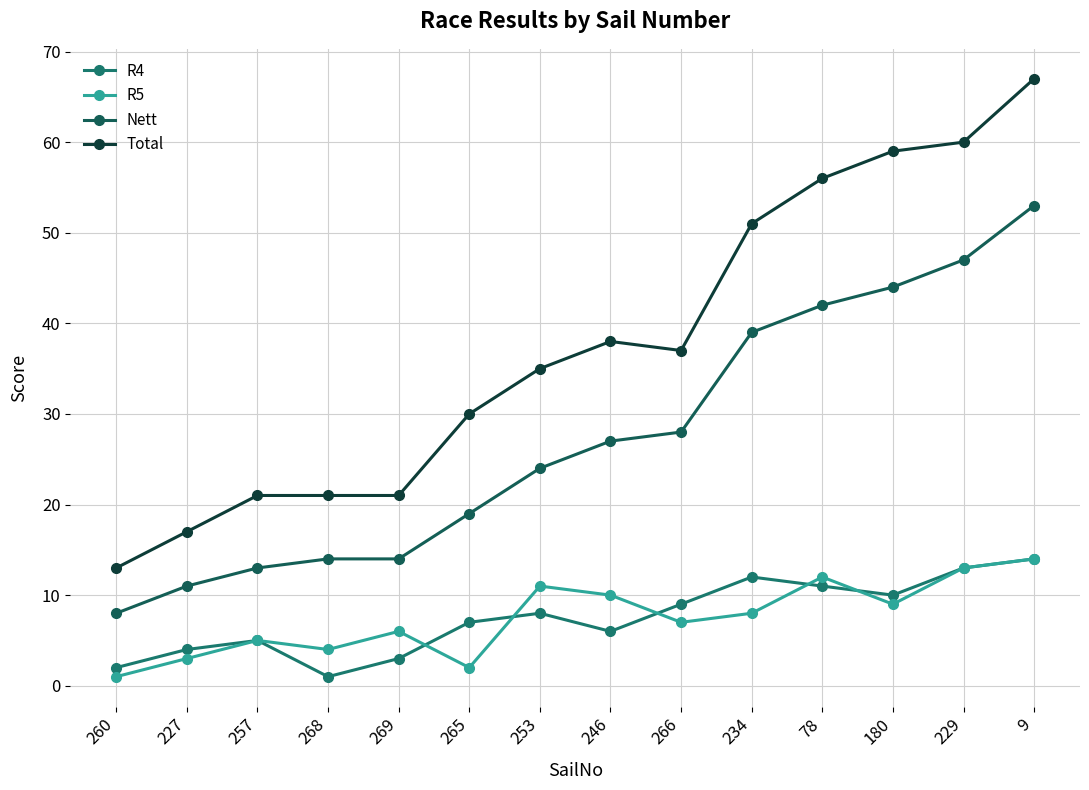

Count the number of categories in the chart.

14